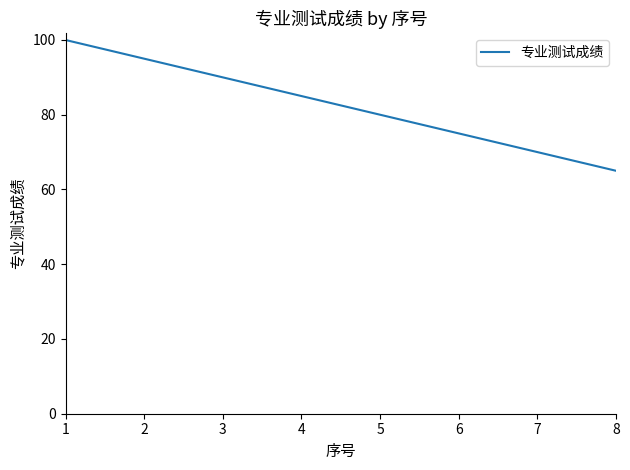

How many lines are shown in the chart?

1